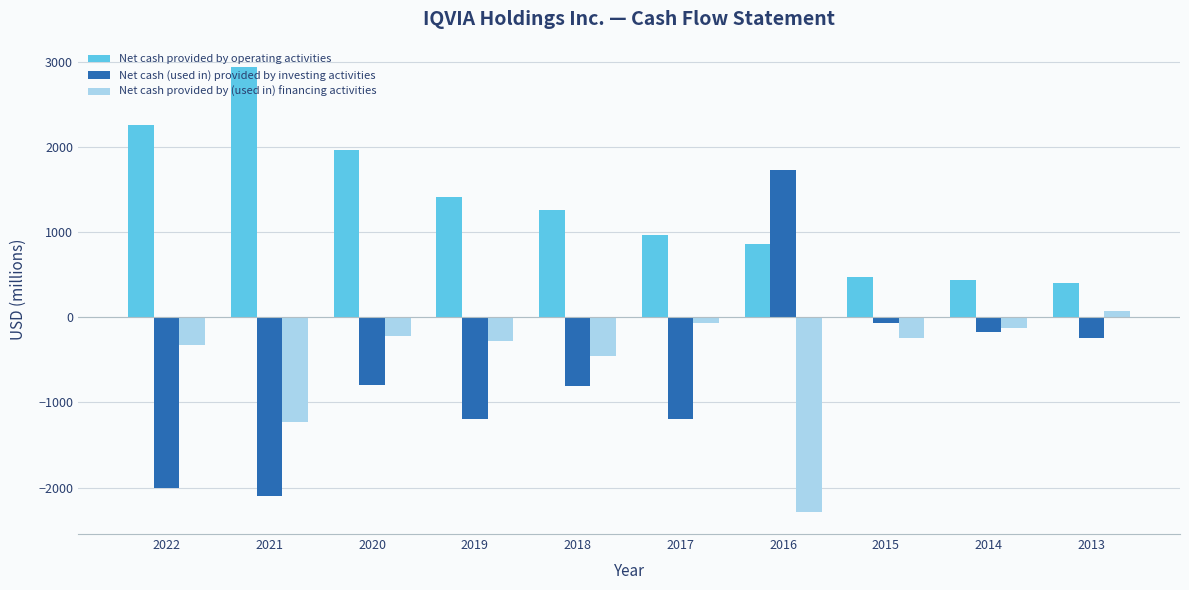

Which category has the highest value across all series?

2021